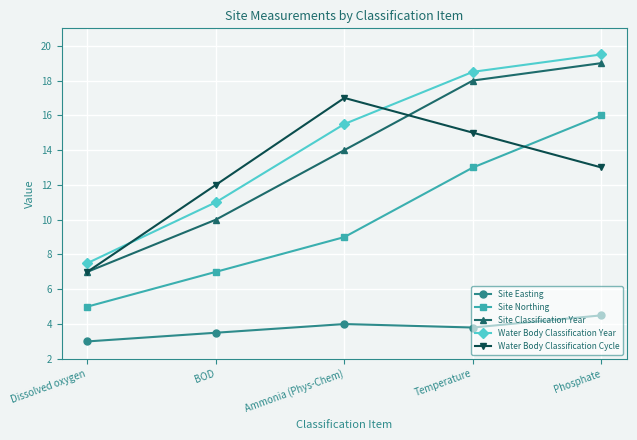

Between Dissolved oxygen and Ammonia (Phys-Chem), which series saw the biggest shift?

Water Body Classification Cycle